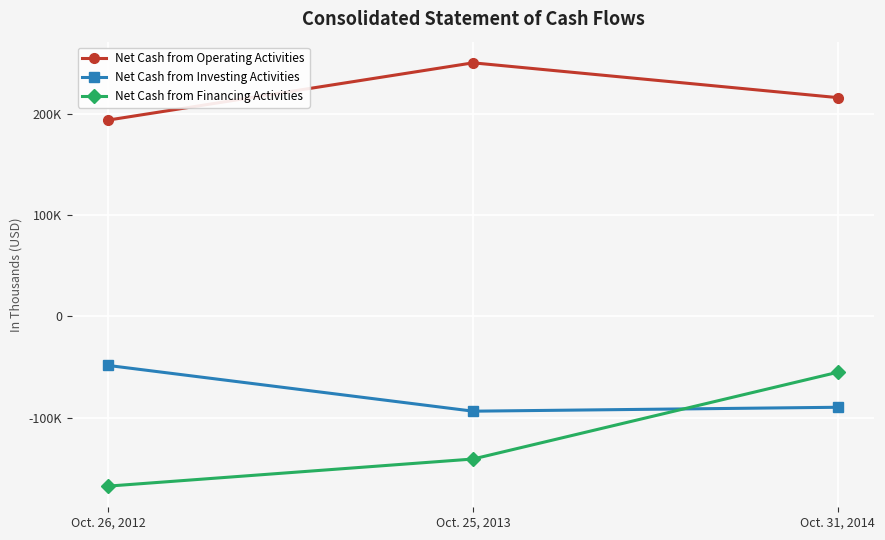

What are all the series names shown in the legend?

Net Cash from Operating Activities, Net Cash from Investing Activities, Net Cash from Financing Activities